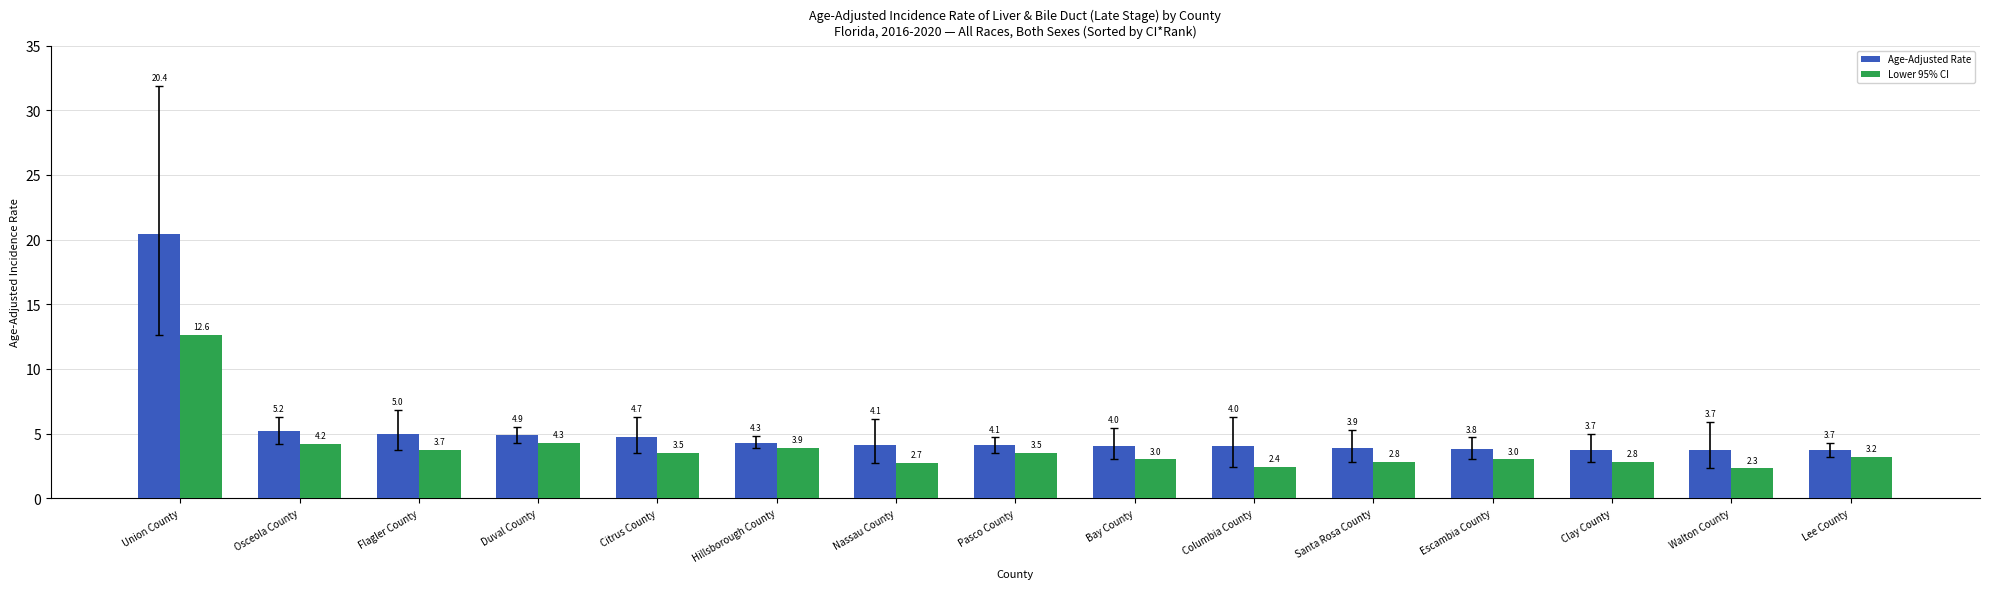

At which label does Age-Adjusted Rate reach its peak?

Union County